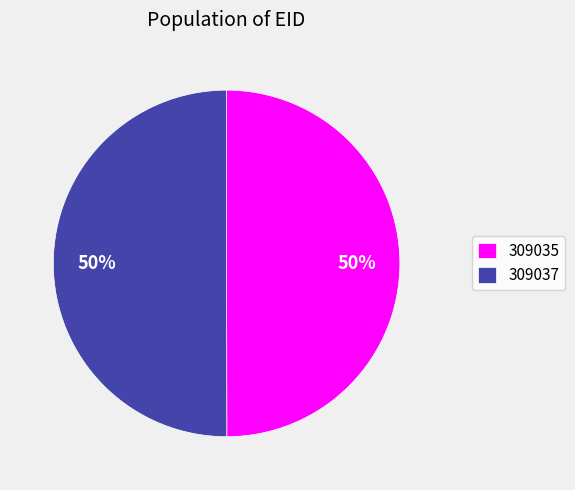

True or false: 309035 accounts for 50% of the total.

True